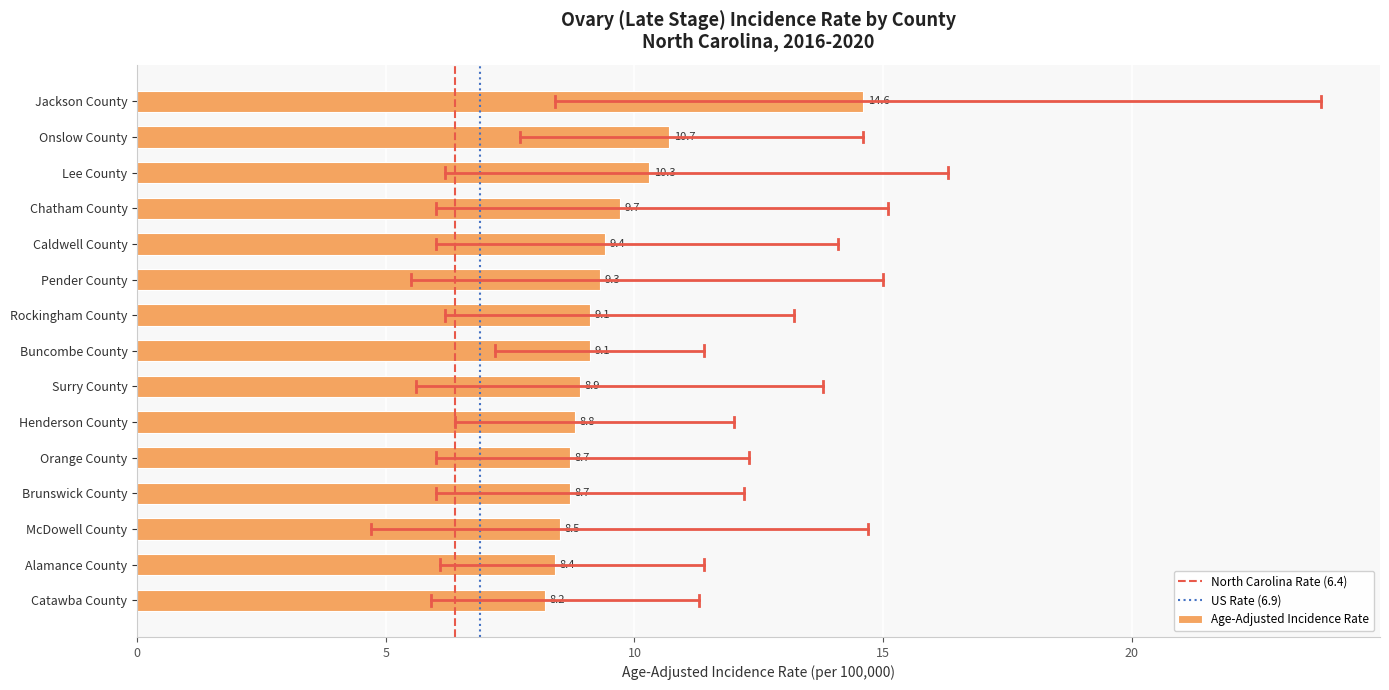

What is the difference between the maximum and minimum values?

6.4